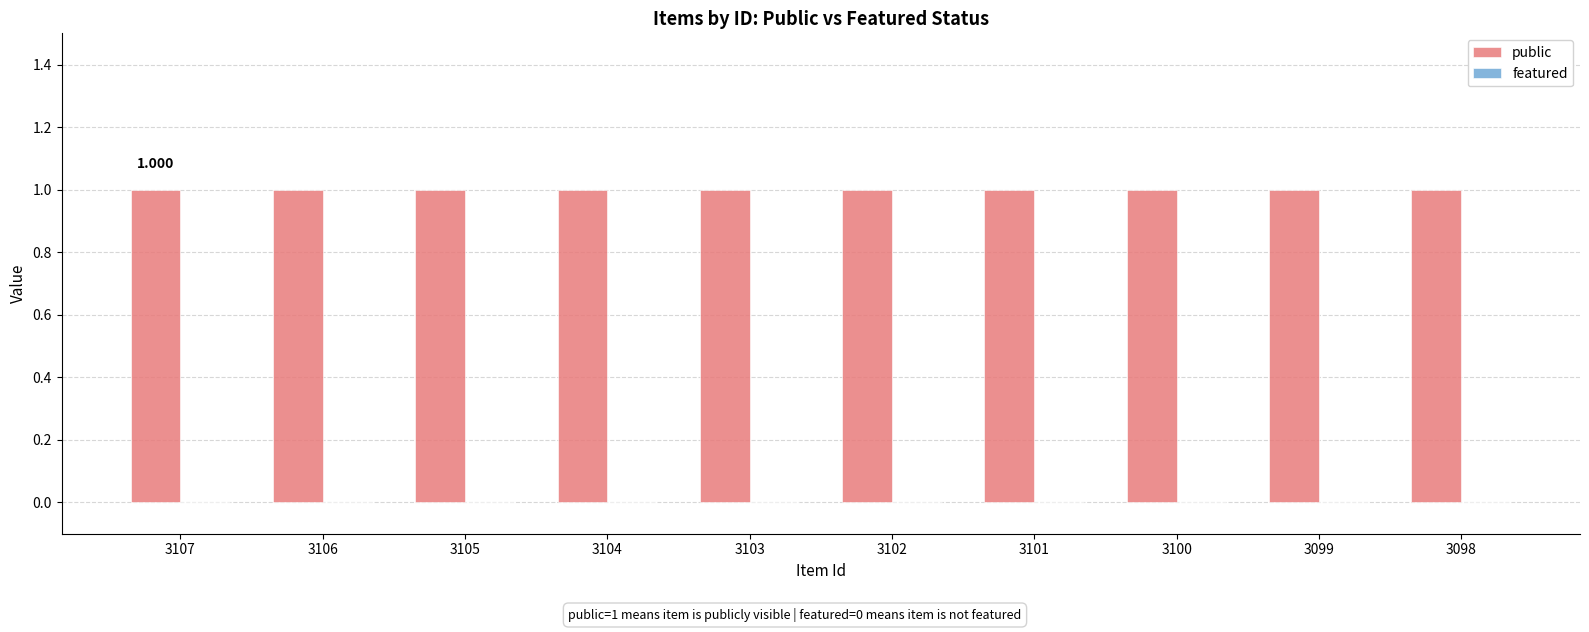

What is the value of the public bar at the 10th from the left?

1